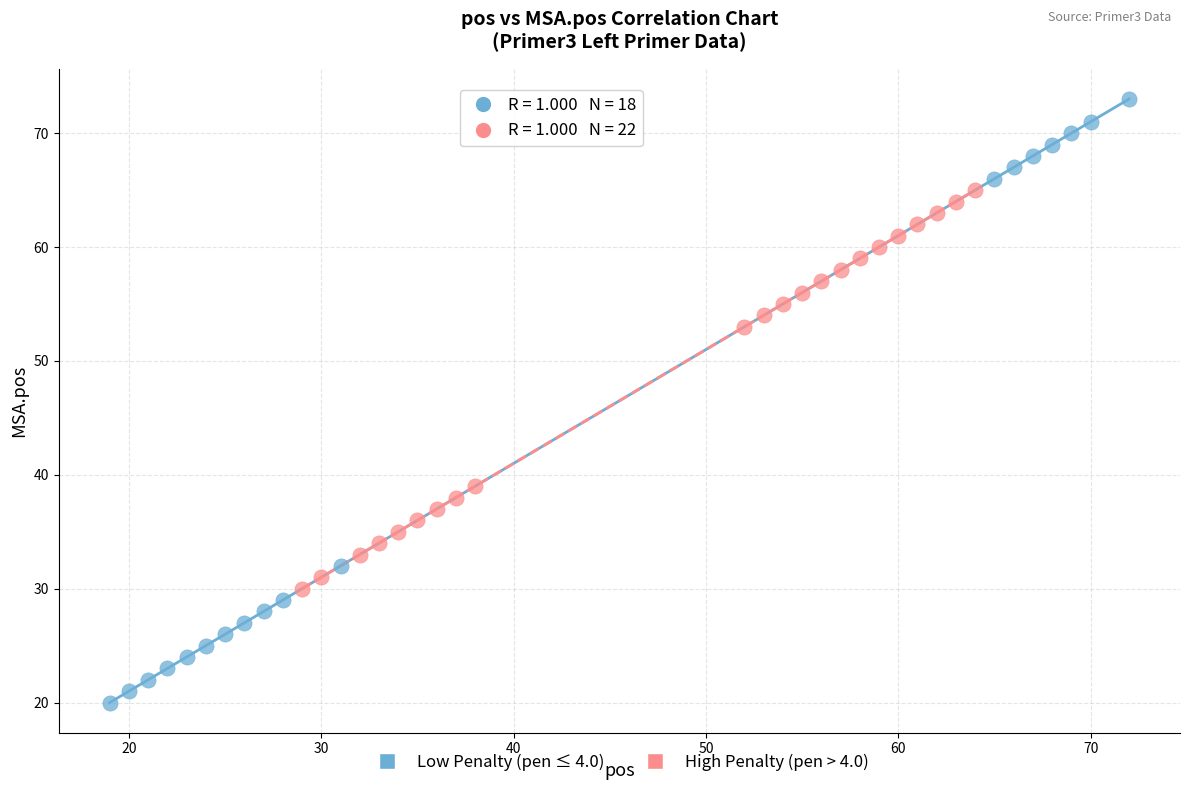

What are all the series names shown in the legend?

Low Penalty (pen ≤ 4.0), High Penalty (pen > 4.0)